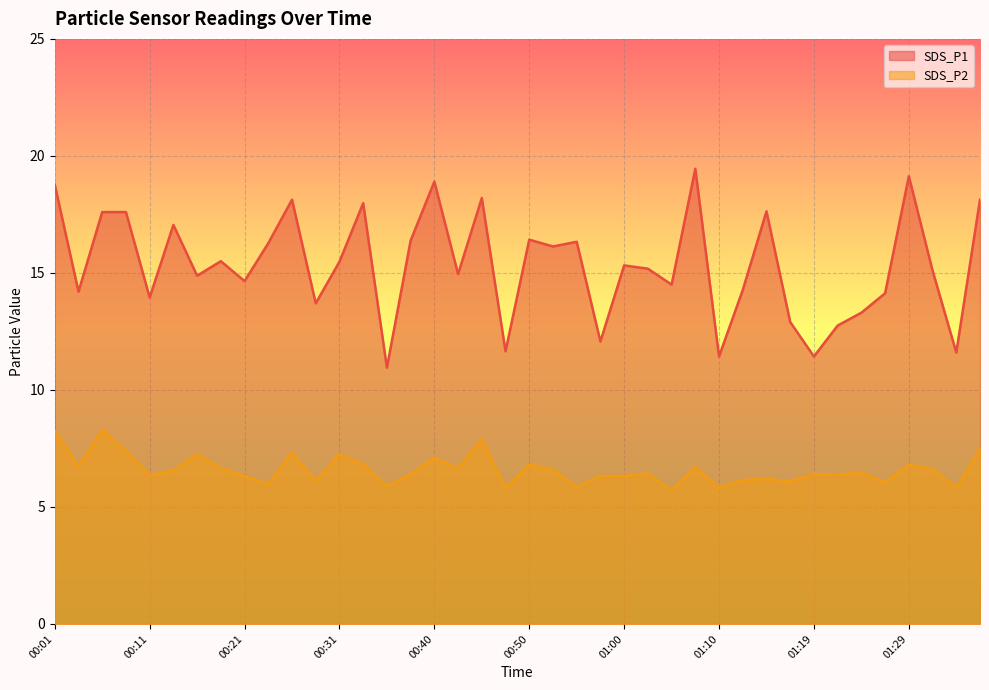

Reading left to right, what are all the values shown in this chart?

SDS_P1: 00:01=18.8	00:04=14.2	00:06=17.6	00:09=17.6	00:11=13.9	00:14=17.1	00:16=14.9	00:18=15.5	00:21=14.7	00:23=16.3	00:26=18.1	00:28=13.7	00:31=15.5	00:33=18.0	00:36=10.9	00:38=16.4	00:40=18.9	00:43=14.9	00:45=18.2	00:48=11.7	00:50=16.4	00:53=16.1	00:55=16.3	00:57=12.1	01:00=15.3	01:02=15.2	01:05=14.5	01:07=19.4	01:10=11.4	01:12=14.3	01:15=17.6	01:17=12.9	01:19=11.4	01:22=12.8	01:24=13.3	01:27=14.1	01:29=19.1	01:32=15.1	01:34=11.6	01:36=18.1
SDS_P2: 00:01=8.2	00:04=6.7	00:06=8.3	00:09=7.4	00:11=6.3	00:14=6.5	00:16=7.2	00:18=6.7	00:21=6.3	00:23=6.0	00:26=7.3	00:28=6.1	00:31=7.2	00:33=6.8	00:36=5.9	00:38=6.4	00:40=7.1	00:43=6.7	00:45=7.9	00:48=5.8	00:50=6.8	00:53=6.6	00:55=5.8	00:57=6.3	01:00=6.3	01:02=6.4	01:05=5.7	01:07=6.7	01:10=5.8	01:12=6.2	01:15=6.2	01:17=6.1	01:19=6.4	01:22=6.4	01:24=6.5	01:27=6.0	01:29=6.8	01:32=6.6	01:34=5.8	01:36=7.5